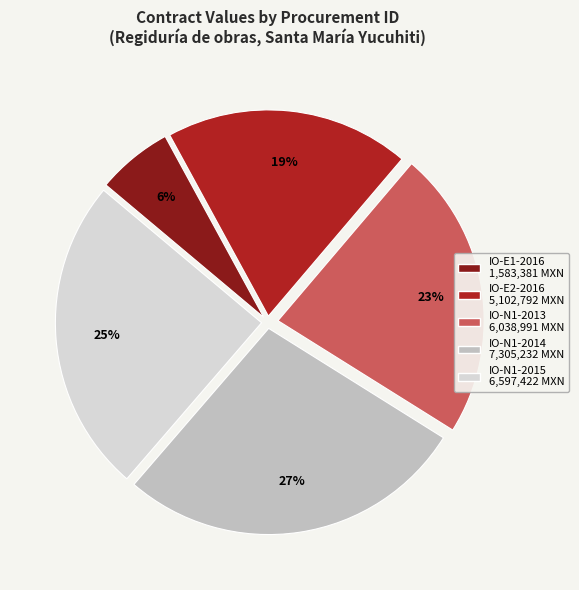

Is there a majority slice in this chart?

No